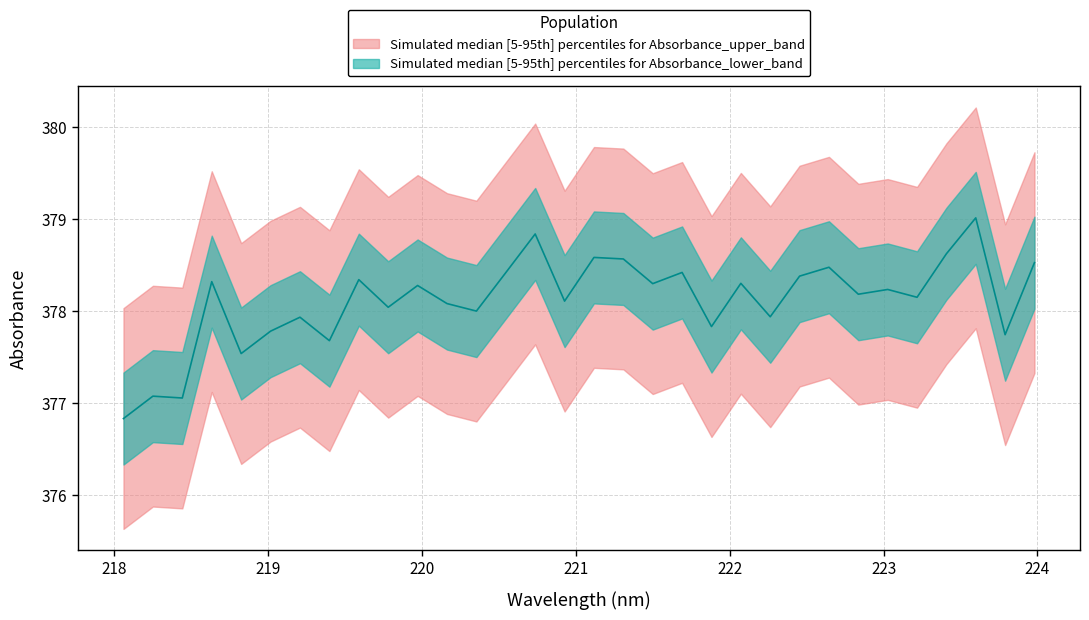

The chart shows a value of 166.6 at 223. True or false?

False